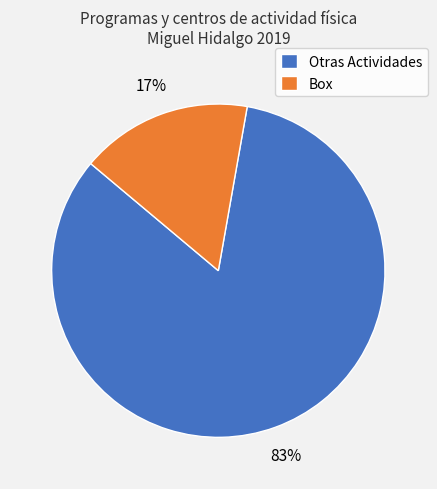

To the nearest percent, what is the average slice percentage?

50%